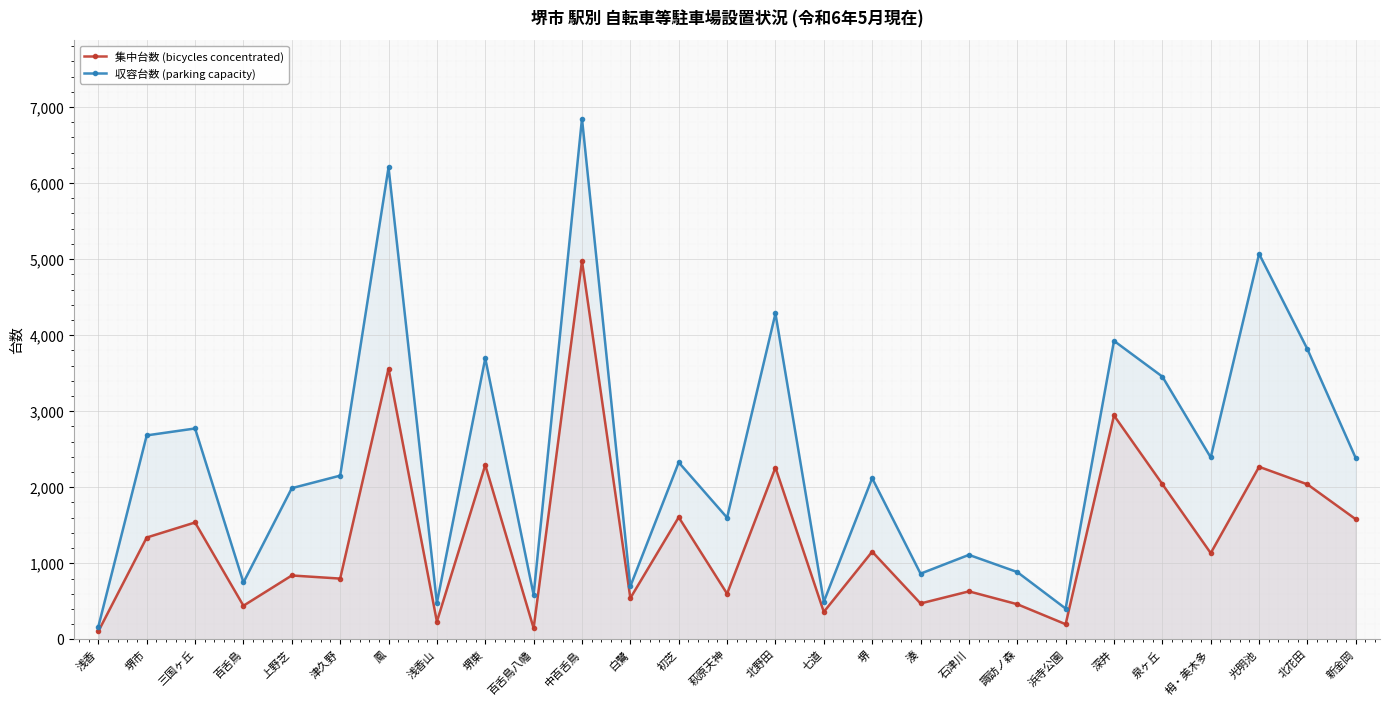

Rank the series at 初芝 from lowest to highest value.

集中台数 (bicycles concentrated), 収容台数 (parking capacity)